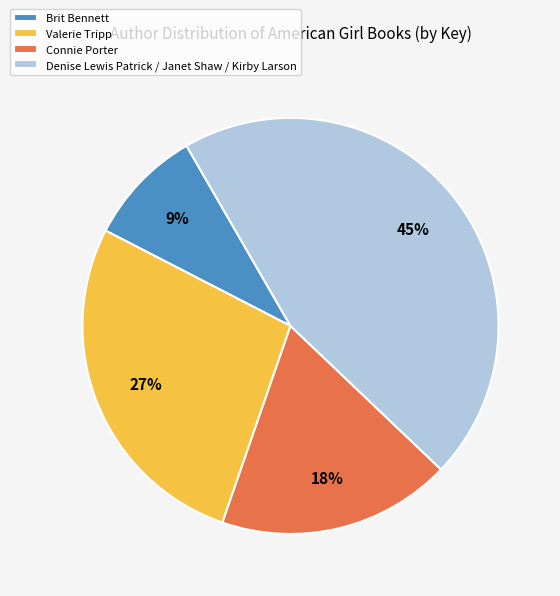

Rank the categories by value from highest to lowest.

Denise Lewis Patrick / Janet Shaw / Kirby Larson, Valerie Tripp, Connie Porter, Brit Bennett